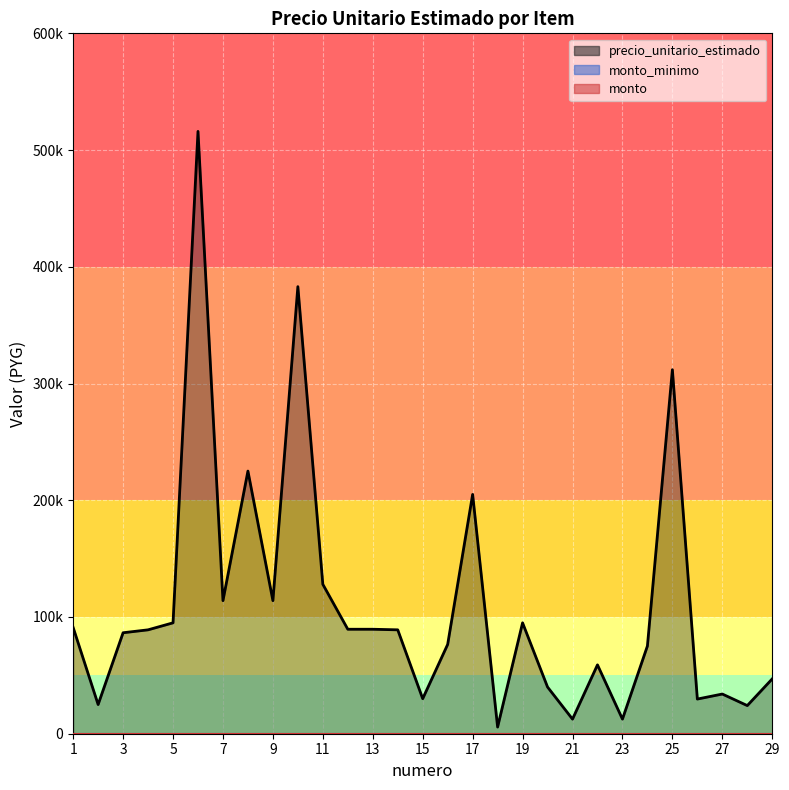

What is the total value across all series at 5?

95000